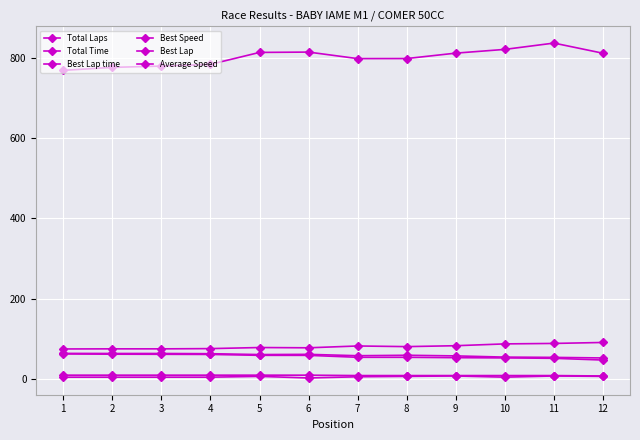

Does the chart have visible grid lines?

Yes